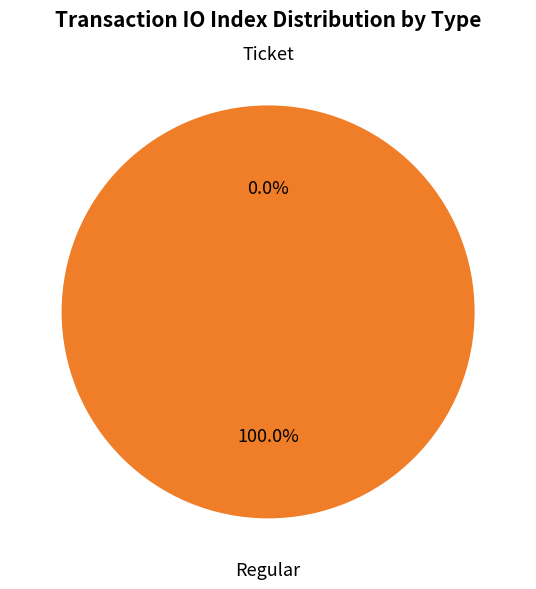

Combined, do Ticket and Regular account for over 50%?

Yes